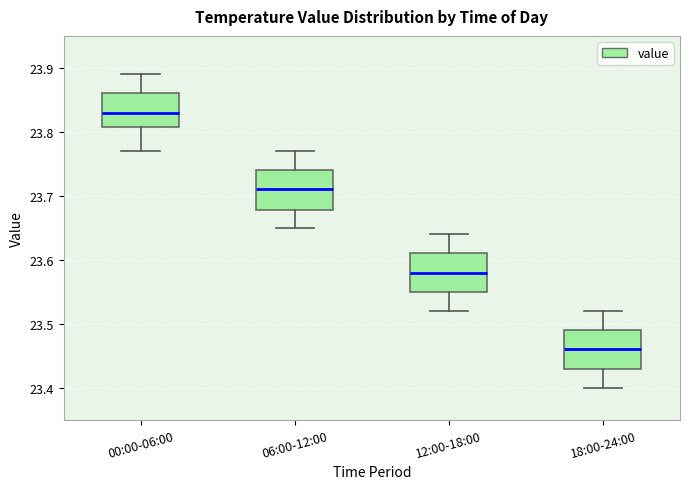

Reading left to right, transcribe this box plot: for each box, give where its median line is, the range the box spans, and where its two whiskers end, as read against the y-axis. The values are not printed on the chart, so give them approximately, as read against the axis.

00:00-06:00: median 23.83, box 23.81 to 23.86, whiskers 23.77 to 23.89
06:00-12:00: median 23.71, box 23.68 to 23.74, whiskers 23.65 to 23.77
12:00-18:00: median 23.58, box 23.55 to 23.61, whiskers 23.52 to 23.64
18:00-24:00: median 23.46, box 23.43 to 23.49, whiskers 23.40 to 23.52